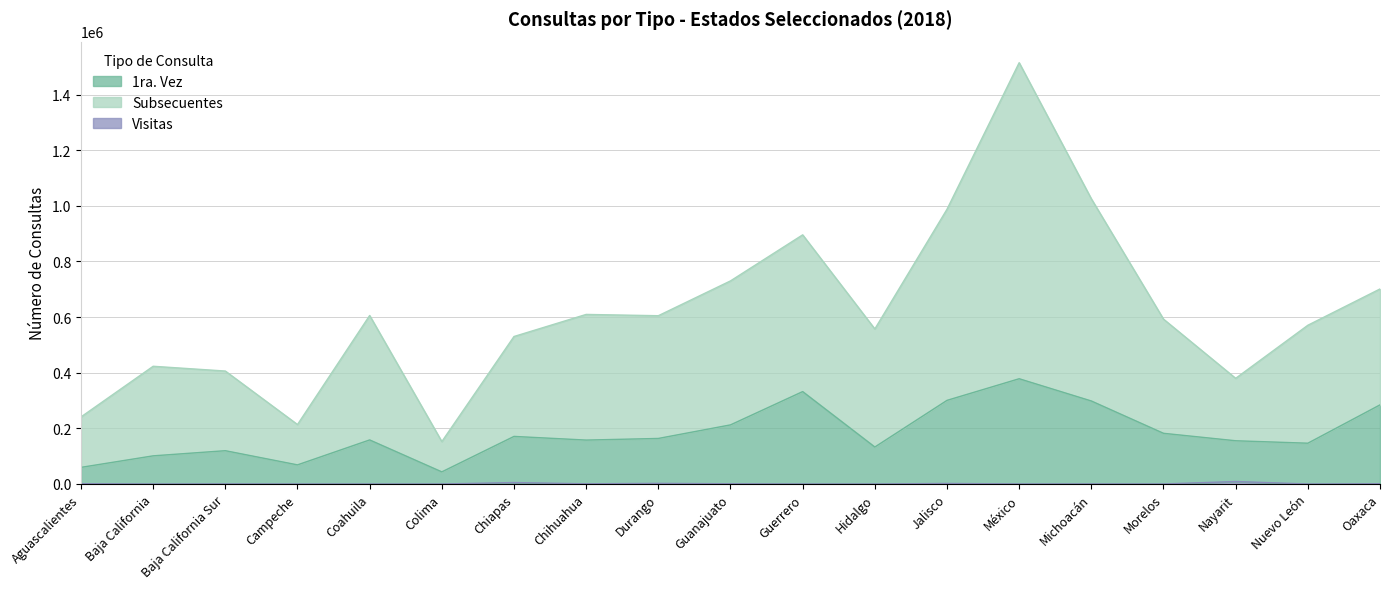

What is the greatest value displayed?

1514494